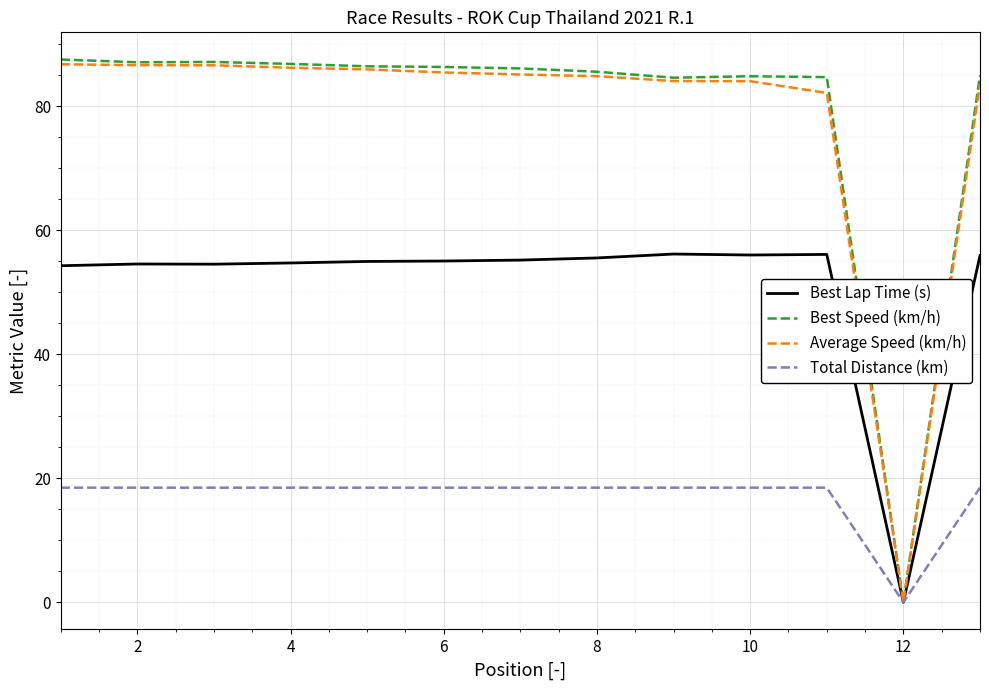

What is the greatest value displayed?

87.6